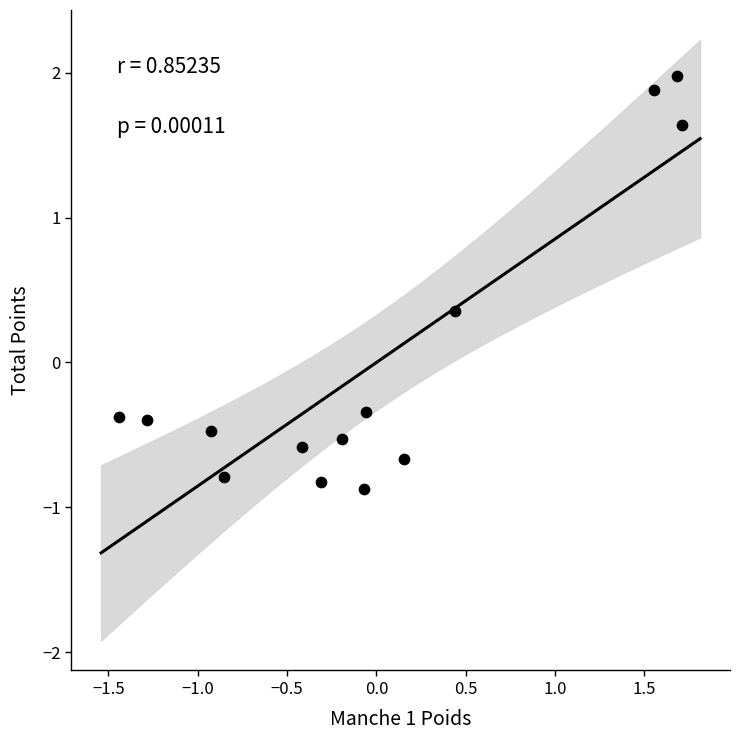

What is the range of Y values (max minus min)?

2.8